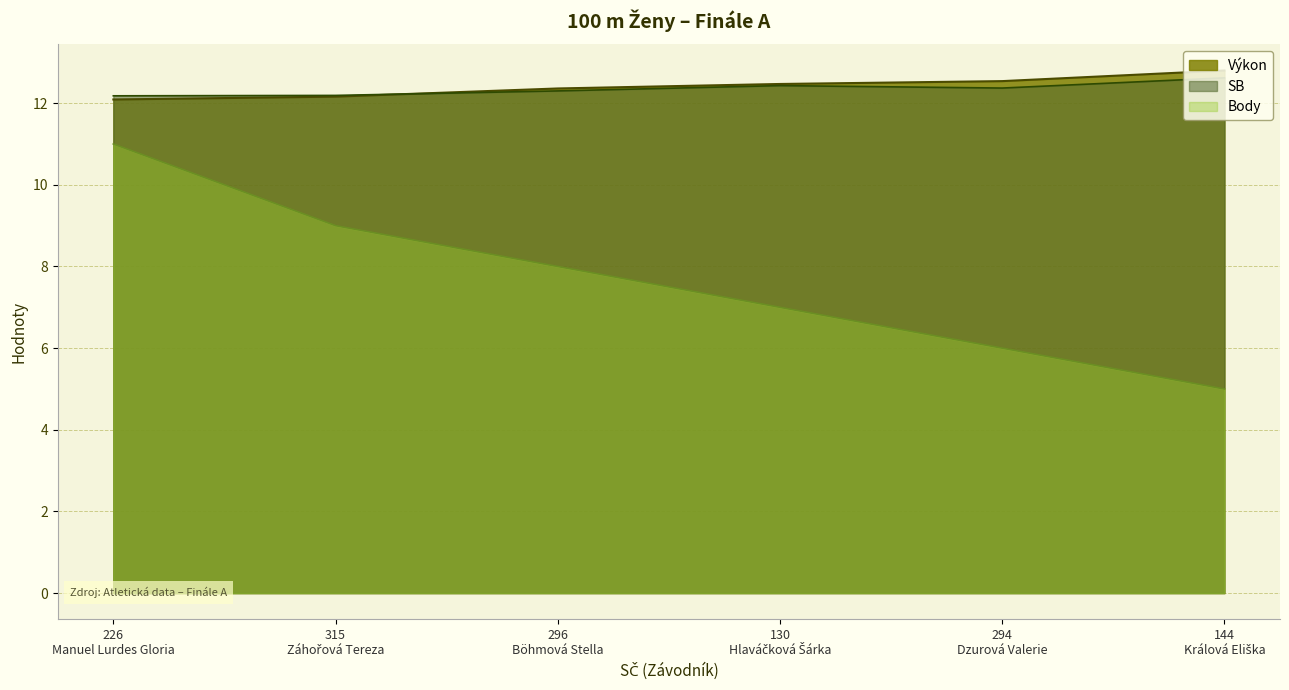

Does the chart have visible grid lines?

Yes